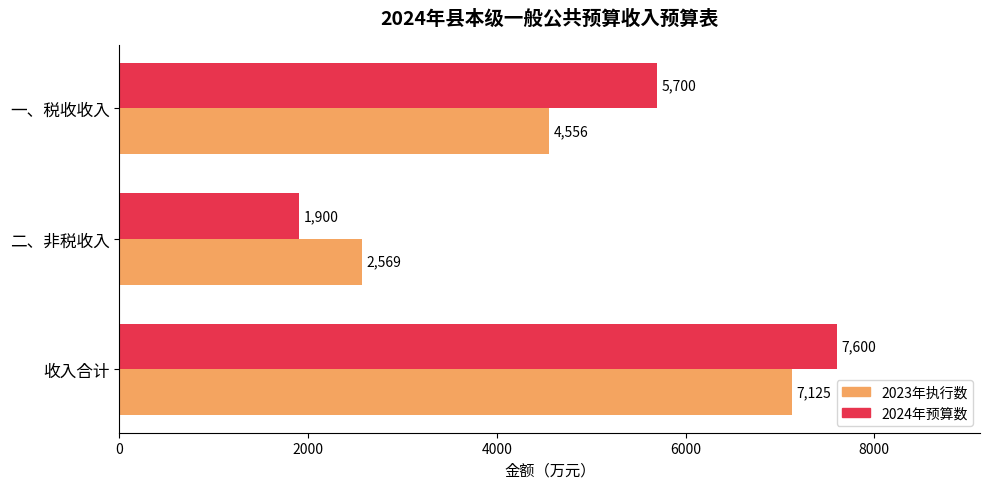

The 2024年预算数 series shows 682 at 二、非税收入. True or false?

False